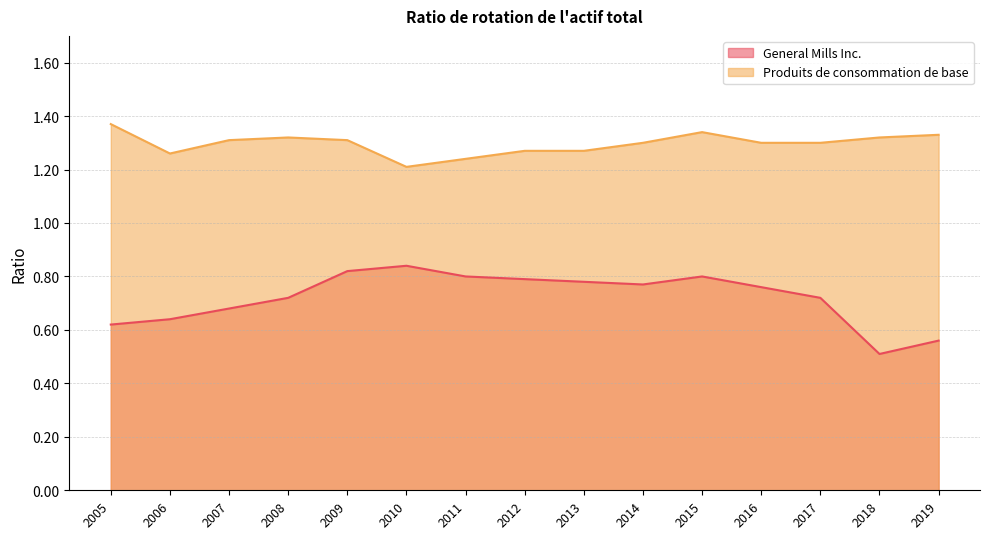

Is it true that Produits de consommation de base equals 2.0 at 2016?

False